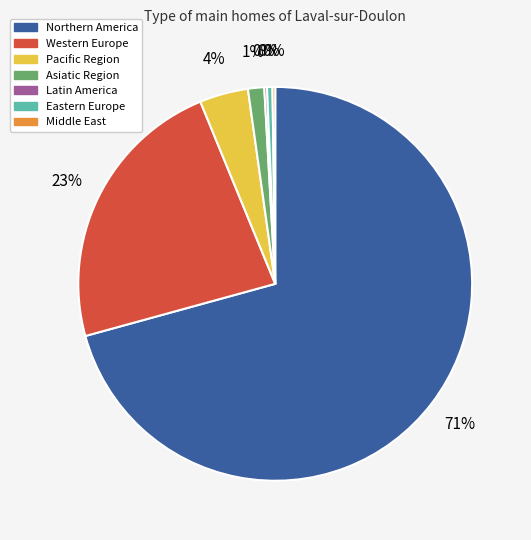

Does Northern America account for over 50% of the chart?

Yes